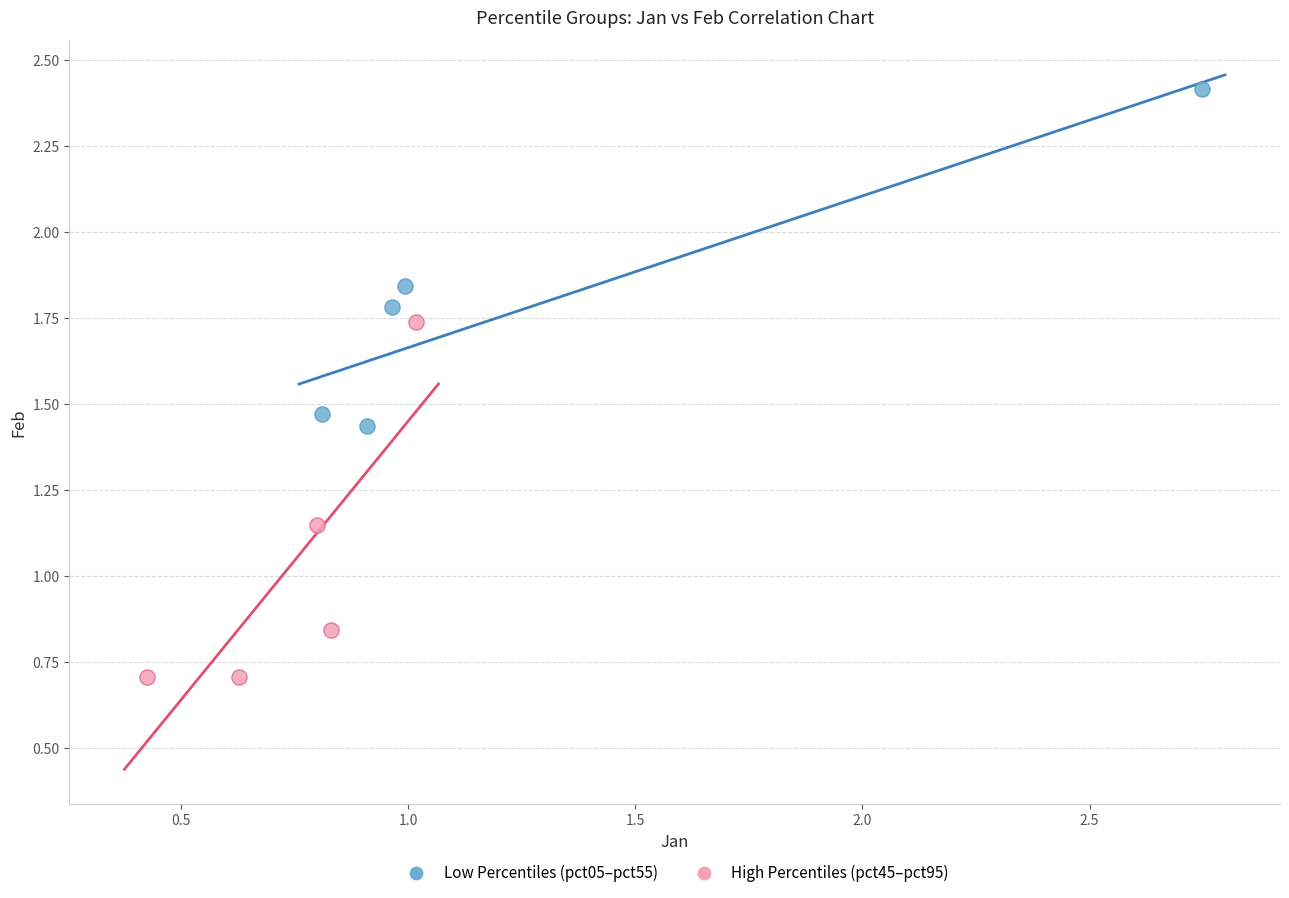

Which series has the largest Y range (max minus min)?

High Percentiles (pct45–pct95)